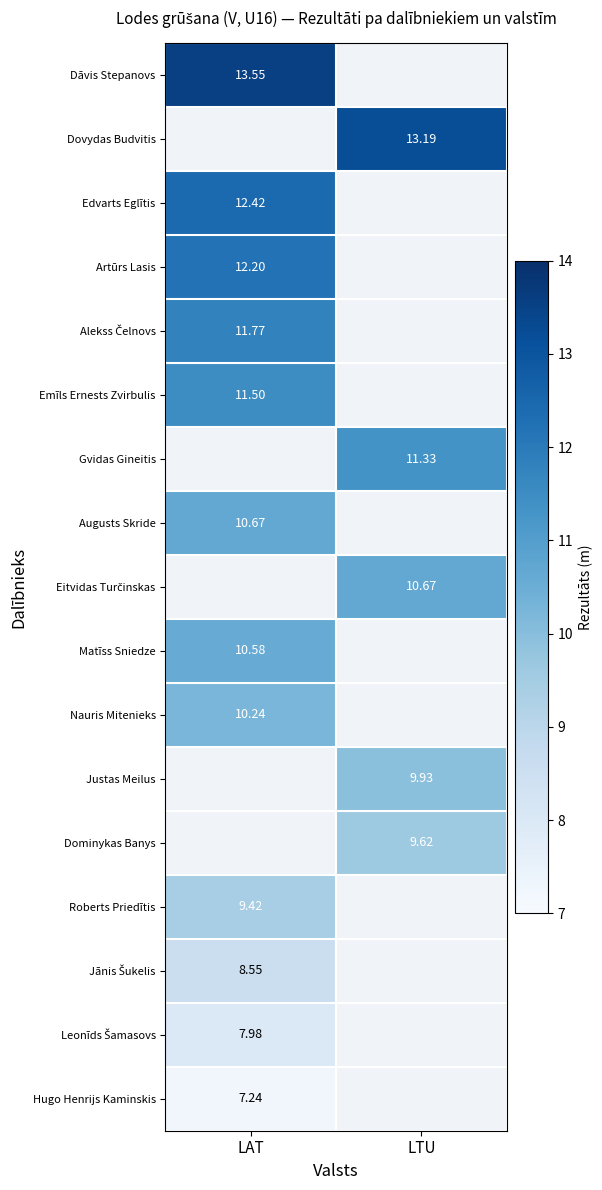

Is the value of Artūrs Lasis at LAT greater than the value of Emīls Ernests Zvirbulis at LAT?

Yes